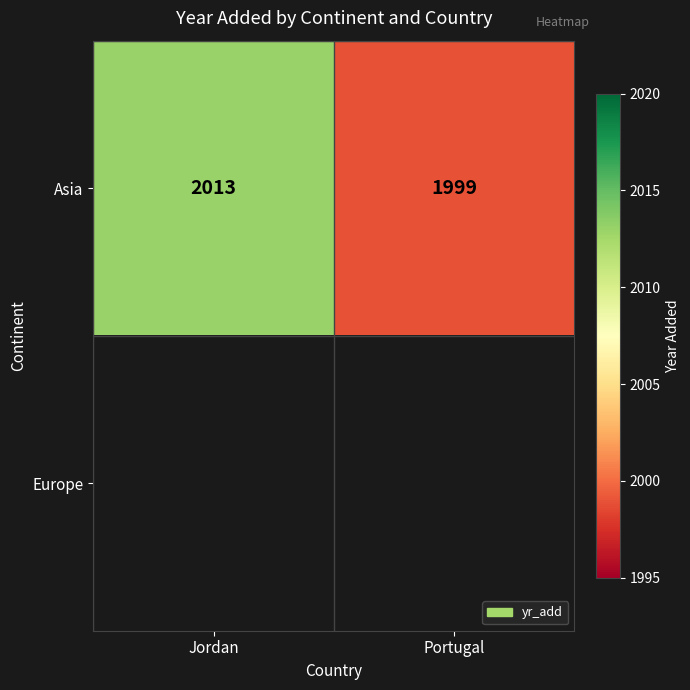

The Asia series shows 552.9 at Portugal. True or false?

False